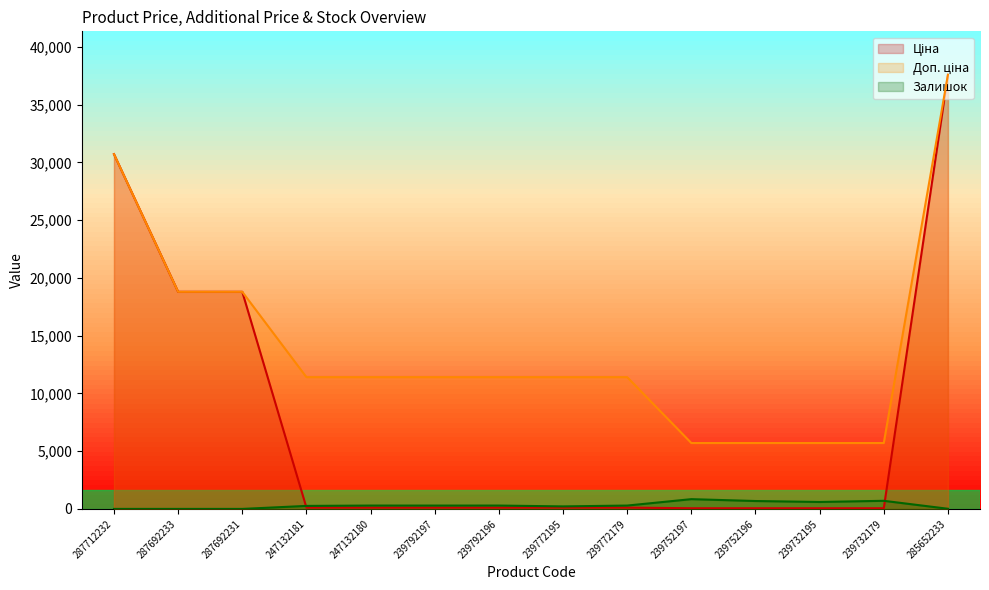

How many lines are shown in the chart?

3